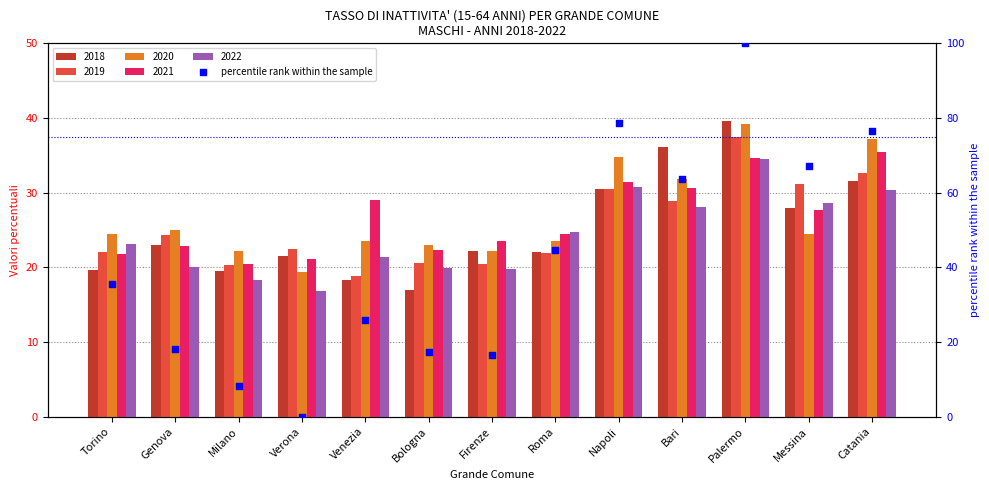

What is the ratio of the value at Bari to the value at Torino?

1.8